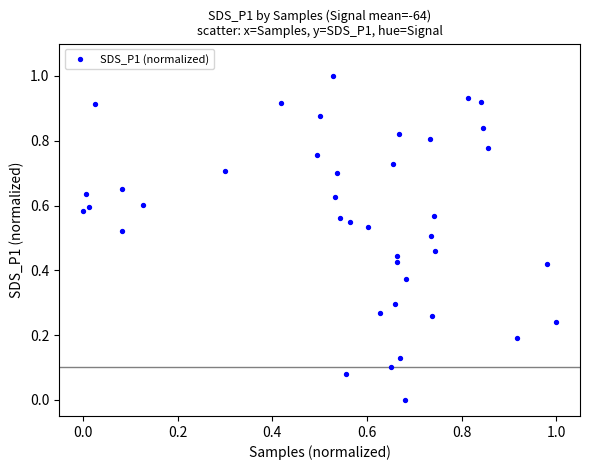

What is the range of X values (max minus min)?

1.0